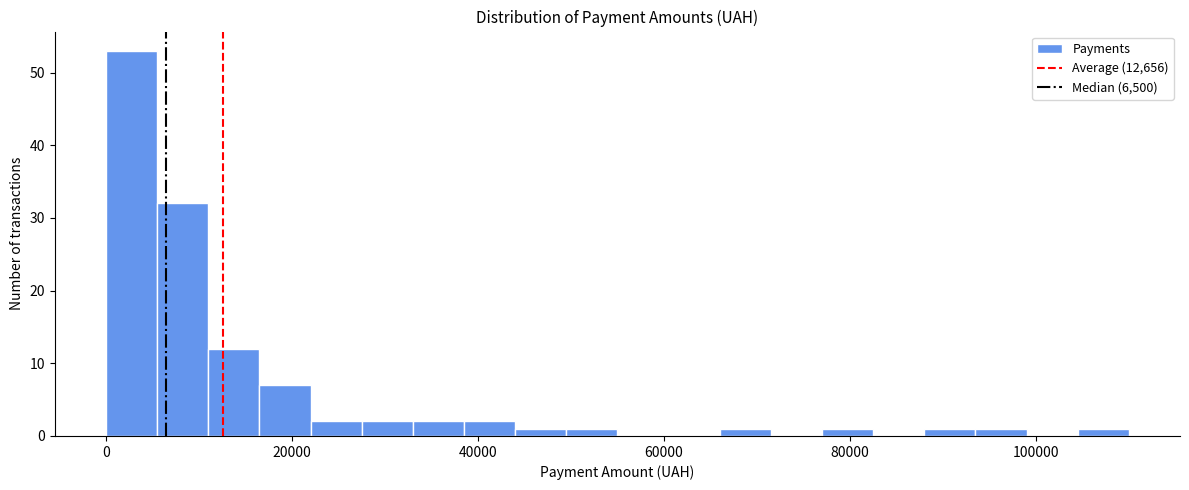

Read against the x-axis, roughly where is the centre of the tallest bar?

2000